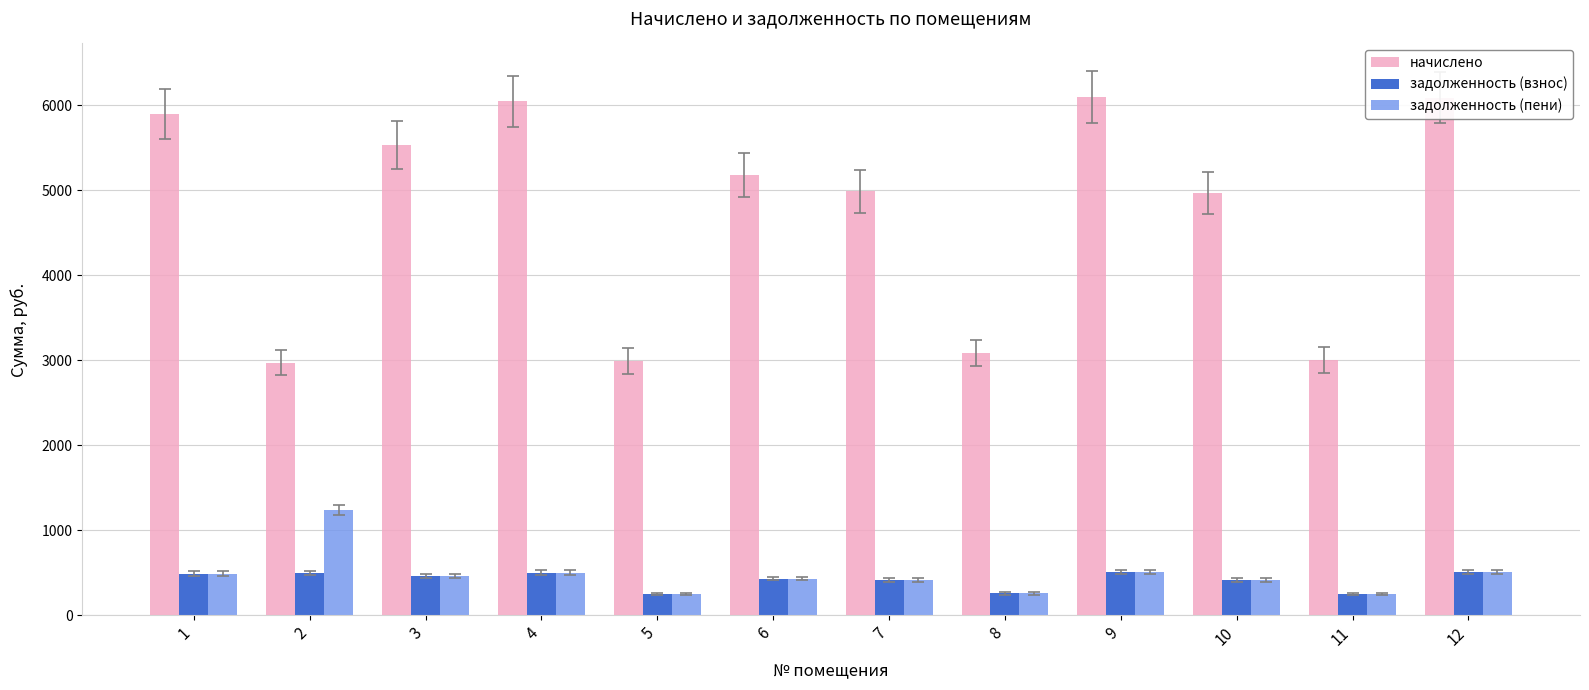

What is the spread (max minus min) of values at 1?

5407.4